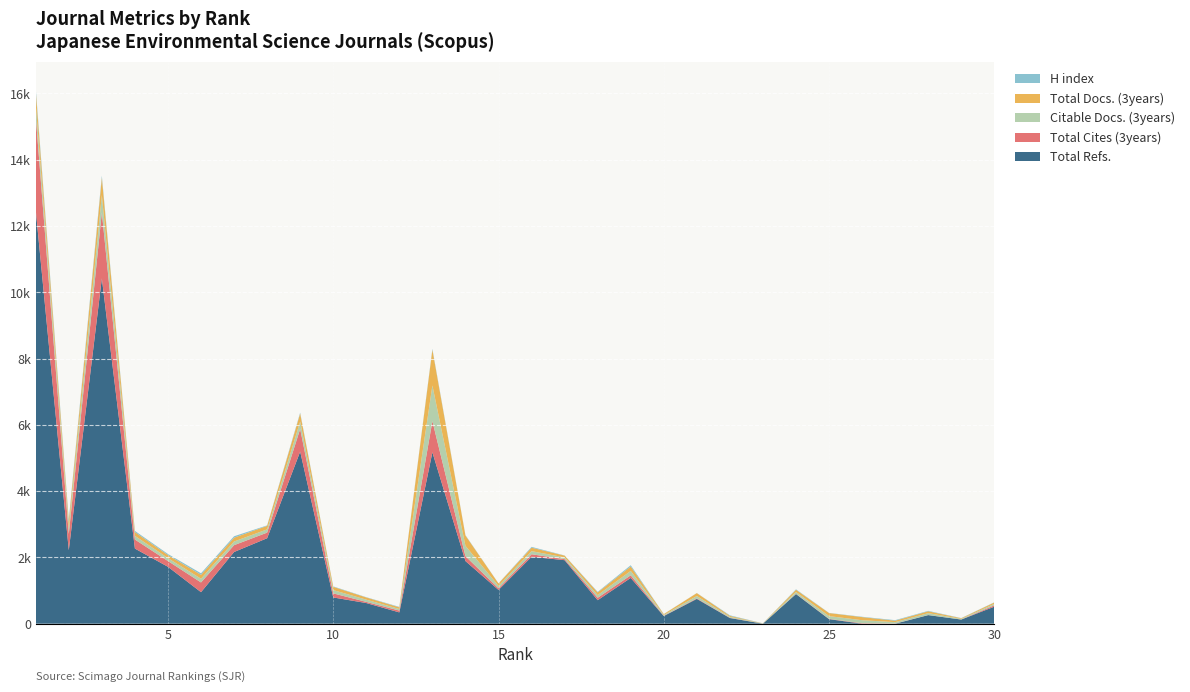

Reading right to left, what are all the values shown in this chart?

Total Docs. (3years): 30=43	29=19	28=56	27=43	26=94	25=92	24=66	23=4	22=30	21=88	20=25	19=133	18=82	17=53	16=105	15=73	14=312	13=1077	12=49	11=67	10=99	9=240	8=106	7=115	6=118	5=91	4=115	3=522	2=189	1=387
Total Cites (3years): 30=40	29=1	28=3	27=5	26=14	25=8	24=8	23=1	22=7	21=16	20=9	19=79	18=73	17=32	16=76	15=49	14=147	13=940	12=54	11=35	10=123	9=683	8=169	7=206	6=293	5=173	4=273	3=1992	2=491	1=2822
Citable Docs. (3years): 30=43	29=19	28=56	27=42	26=91	25=84	24=55	23=4	22=28	21=71	20=25	19=133	18=80	17=53	16=94	15=73	14=312	13=1077	12=49	11=67	10=99	9=226	8=98	7=111	6=113	5=89	4=112	3=522	2=171	1=369
Total Refs.: 30=514	29=125	28=259	27=0	26=0	25=137	24=894	23=0	22=171	21=748	20=230	19=1381	18=709	17=1916	16=2019	15=1019	14=1890	13=5171	12=341	11=623	10=792	9=5192	8=2579	7=2163	6=951	5=1717	4=2266	3=10418	2=2217	1=12482
H index: 30=6	29=6	28=13	27=17	26=10	25=5	24=14	23=3	22=16	21=3	20=3	19=38	18=16	17=5	16=24	15=4	14=12	13=27	12=14	11=8	10=13	9=27	8=14	7=43	6=46	5=33	4=34	3=60	2=72	1=87